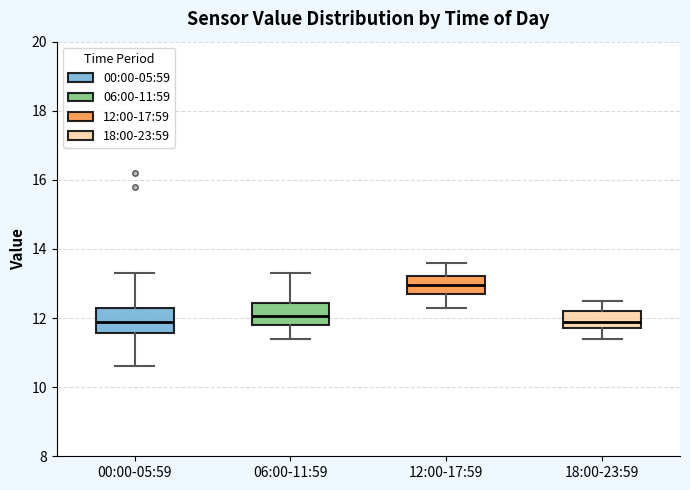

Reading left to right, transcribe this box plot: for each box, give where its median line is, the range the box spans, and where its two whiskers end, as read against the y-axis. The values are not printed on the chart, so give them approximately, as read against the axis.

00:00-05:59: median 12.0, box 11.6 to 12.4, whiskers 10.6 to 13.4
06:00-11:59: median 12.0, box 11.8 to 12.4, whiskers 11.4 to 13.4
12:00-17:59: median 13.0, box 12.8 to 13.2, whiskers 12.4 to 13.6
18:00-23:59: median 12.0, box 11.8 to 12.2, whiskers 11.4 to 12.6